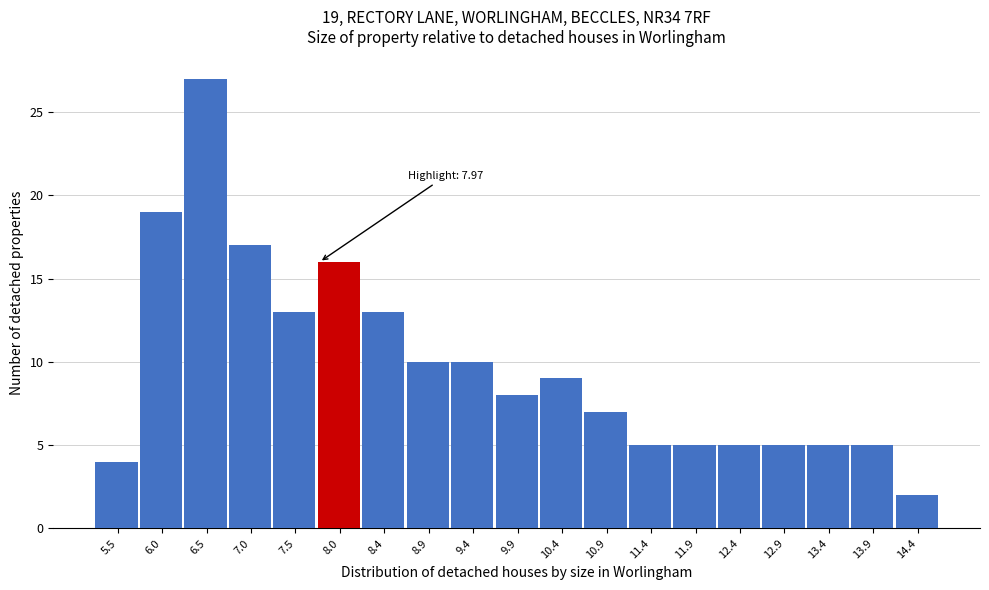

Reading left to right, extract all data points from this chart.

4	19	27	17	13	16	13	10	10	8	9	7	5	5	5	5	5	5	2